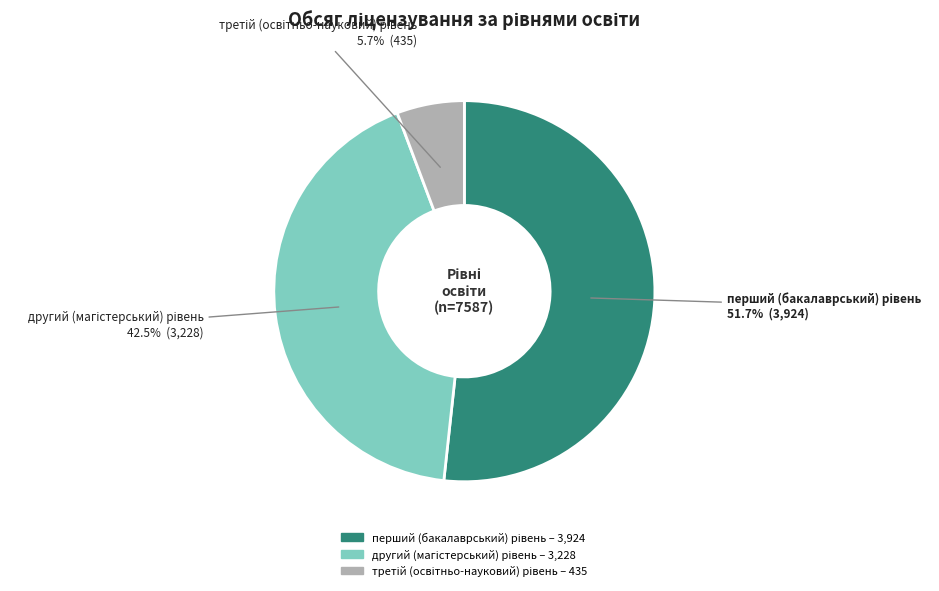

Is there any slice that represents more than half of the pie?

Yes